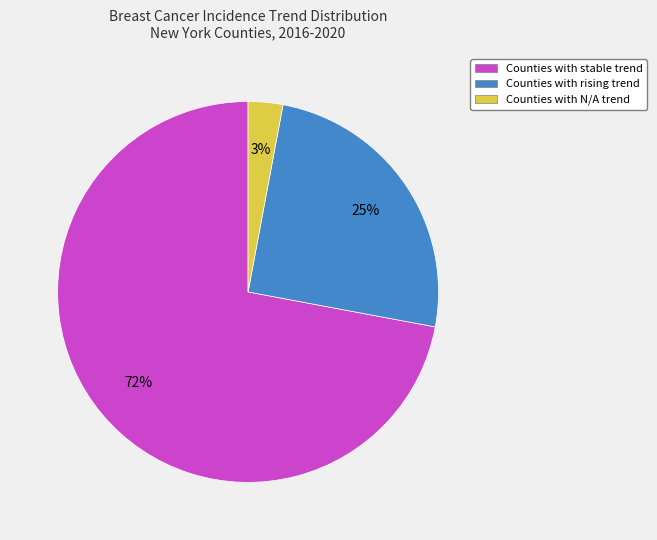

Does any single category account for the majority?

Yes